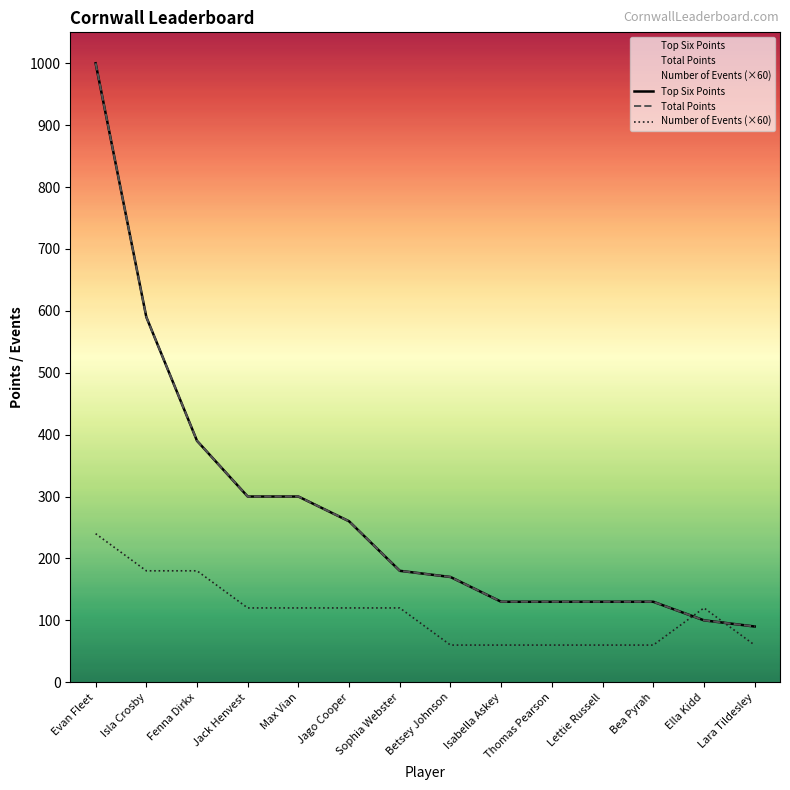

What is the label of the 5th point from the right?

Thomas Pearson